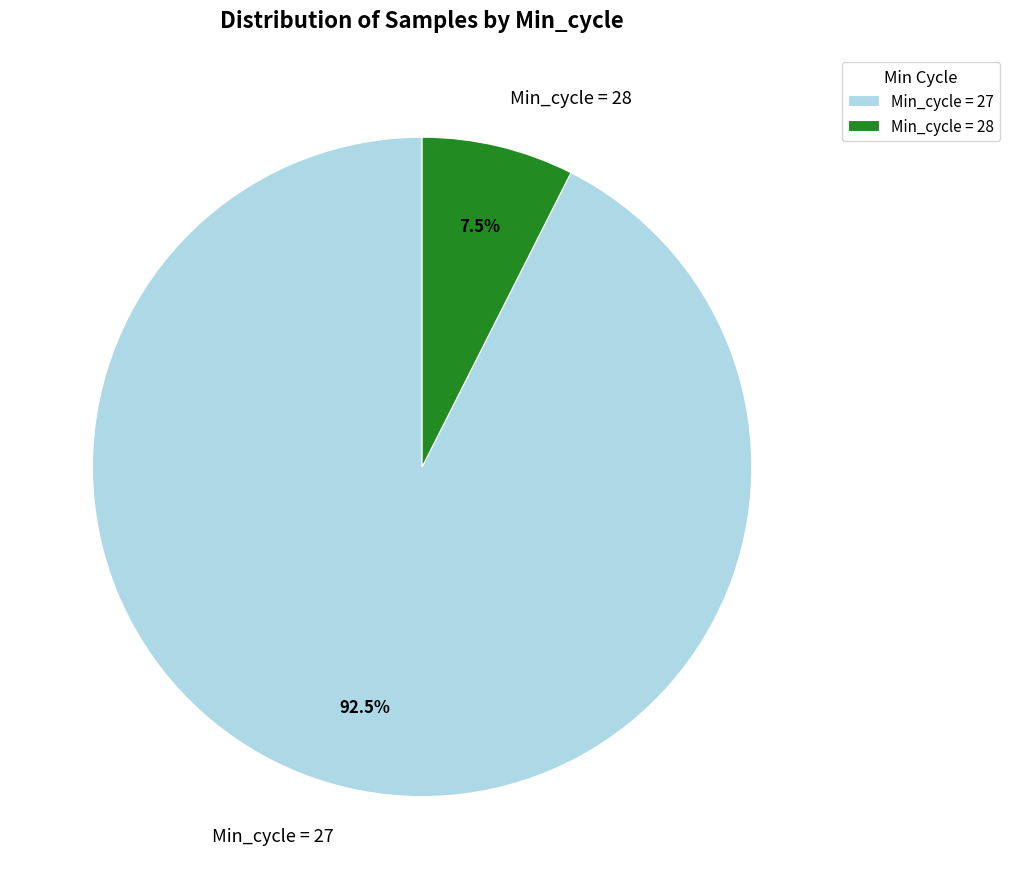

How many slices are in this pie chart?

2